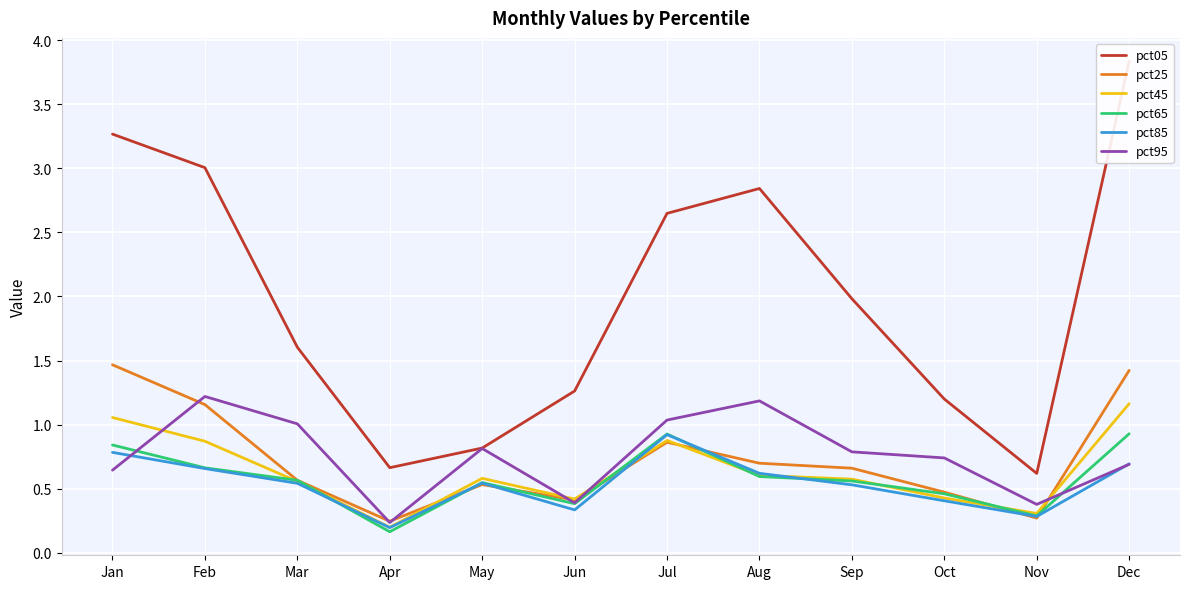

What is the approximate value of pct85 at Nov?

0.3